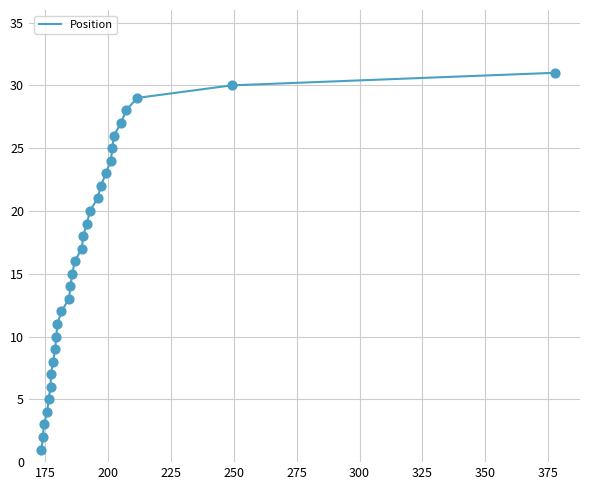

What is the maximum value shown in the chart?

31